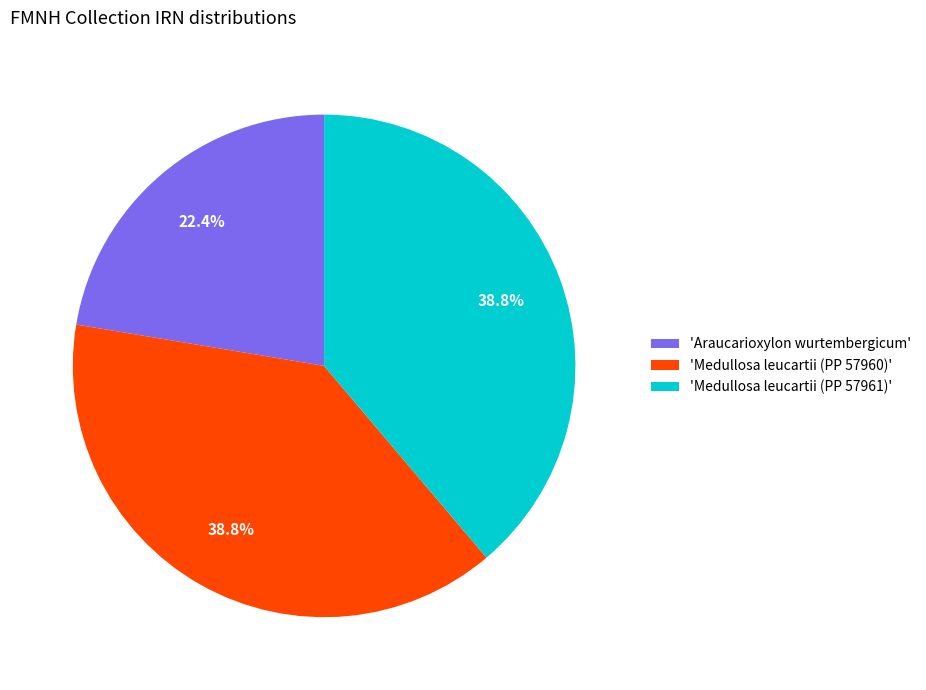

Combined, do 'Araucarioxylon wurtembergicum' and 'Medullosa leucartii (PP 57960)' account for over 50%?

Yes